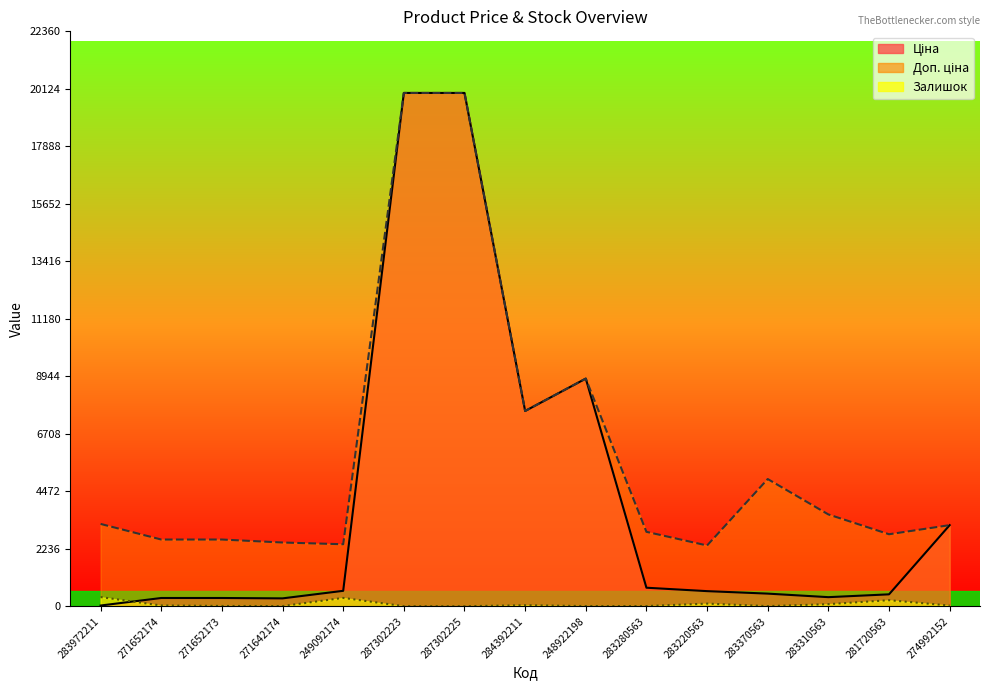

True or false: Залишок and Доп. ціна intersect in this chart.

False